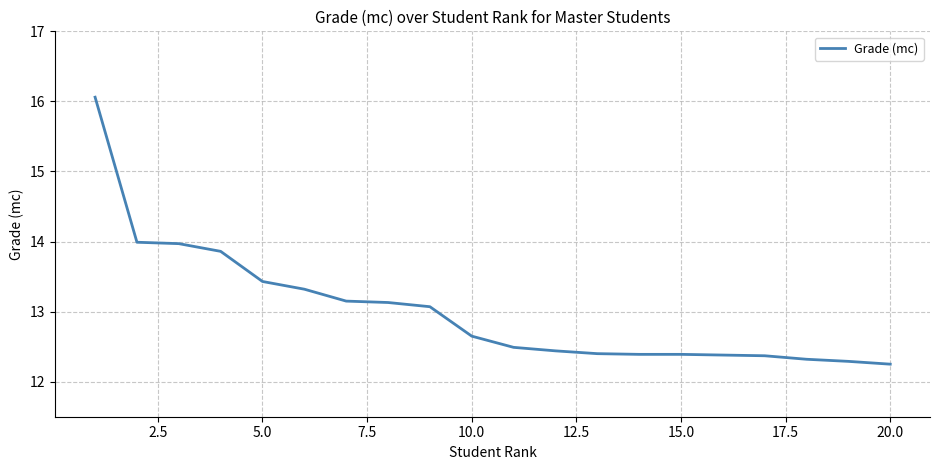

Count the number of data series in this chart.

1